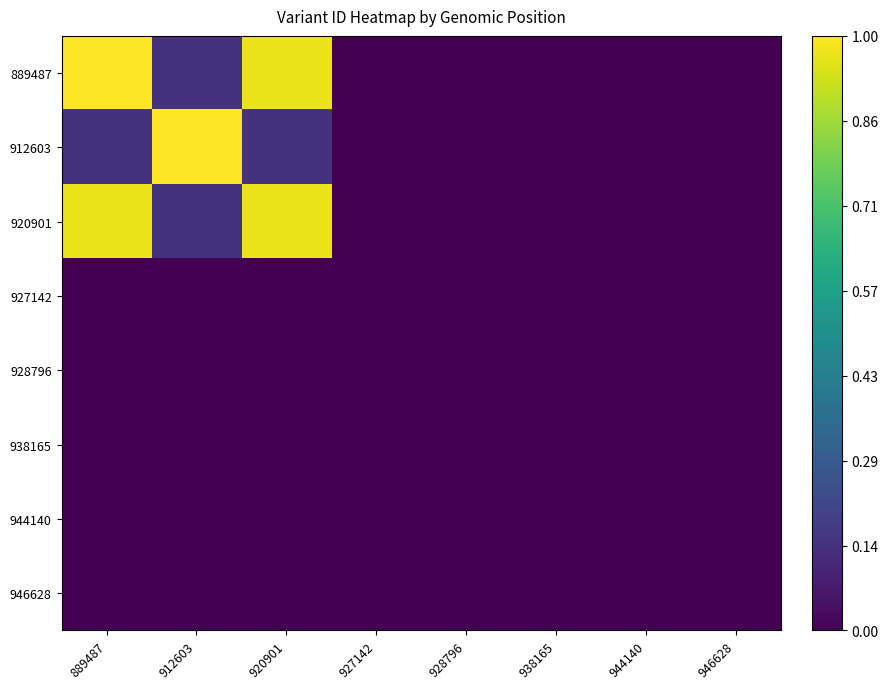

Reading left to right, extract all data points from this chart.

889487: 889487=1.0	912603=0.1	920901=1.0	927142=0.0	928796=0.0	938165=0.0	944140=0.0	946628=0.0
912603: 889487=0.1	912603=1.0	920901=0.1	927142=0.0	928796=0.0	938165=0.0	944140=0.0	946628=0.0
920901: 889487=1.0	912603=0.1	920901=1.0	927142=0.0	928796=0.0	938165=0.0	944140=0.0	946628=0.0
927142: 889487=0.0	912603=0.0	920901=0.0	927142=0.0	928796=0.0	938165=0.0	944140=0.0	946628=0.0
928796: 889487=0.0	912603=0.0	920901=0.0	927142=0.0	928796=0.0	938165=0.0	944140=0.0	946628=0.0
938165: 889487=0.0	912603=0.0	920901=0.0	927142=0.0	928796=0.0	938165=0.0	944140=0.0	946628=0.0
944140: 889487=0.0	912603=0.0	920901=0.0	927142=0.0	928796=0.0	938165=0.0	944140=0.0	946628=0.0
946628: 889487=0.0	912603=0.0	920901=0.0	927142=0.0	928796=0.0	938165=0.0	944140=0.0	946628=0.0